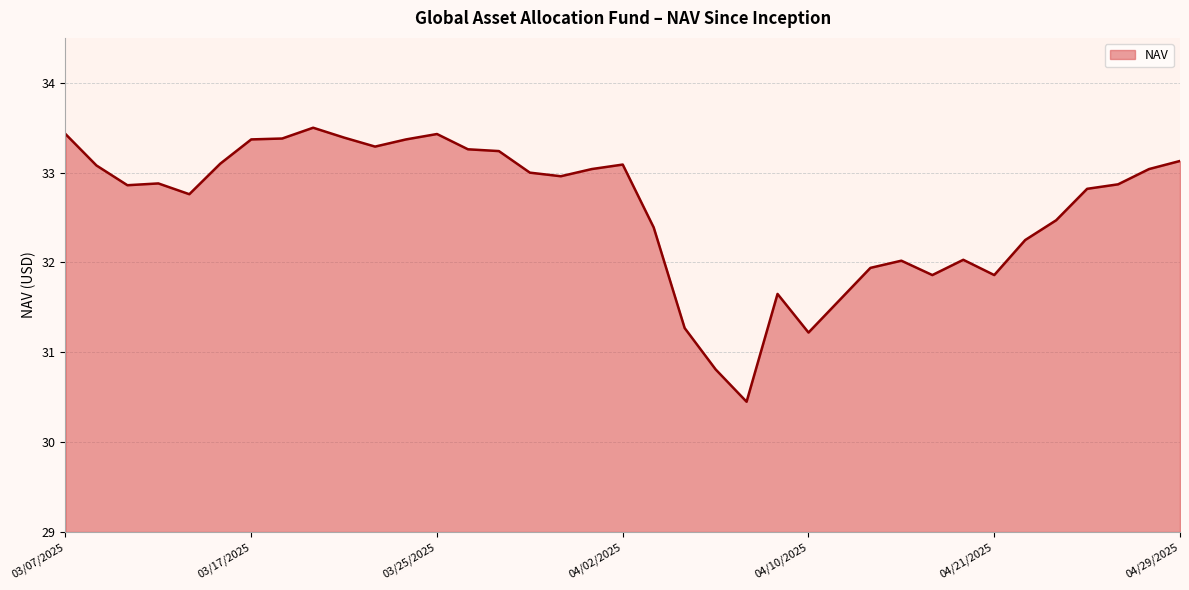

At which label is the value closest to 31?

04/07/2025